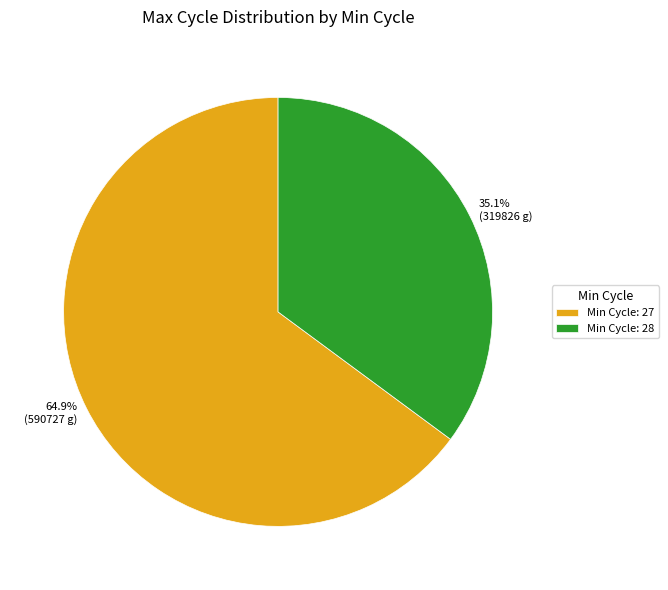

Does any single category account for the majority?

Yes